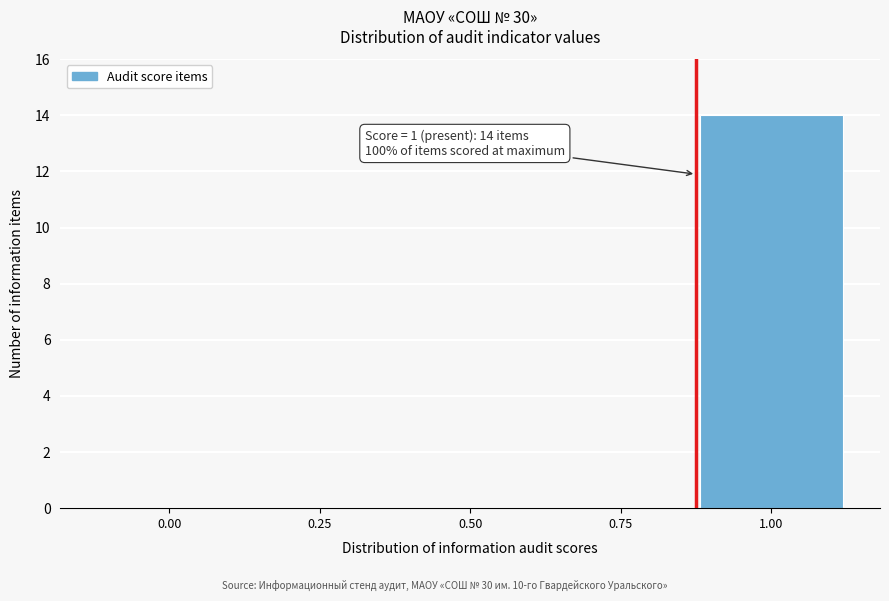

Reading left to right, transcribe all the data shown in this chart.

0.00=0	0.25=0	0.50=0	0.75=0	1.00=14